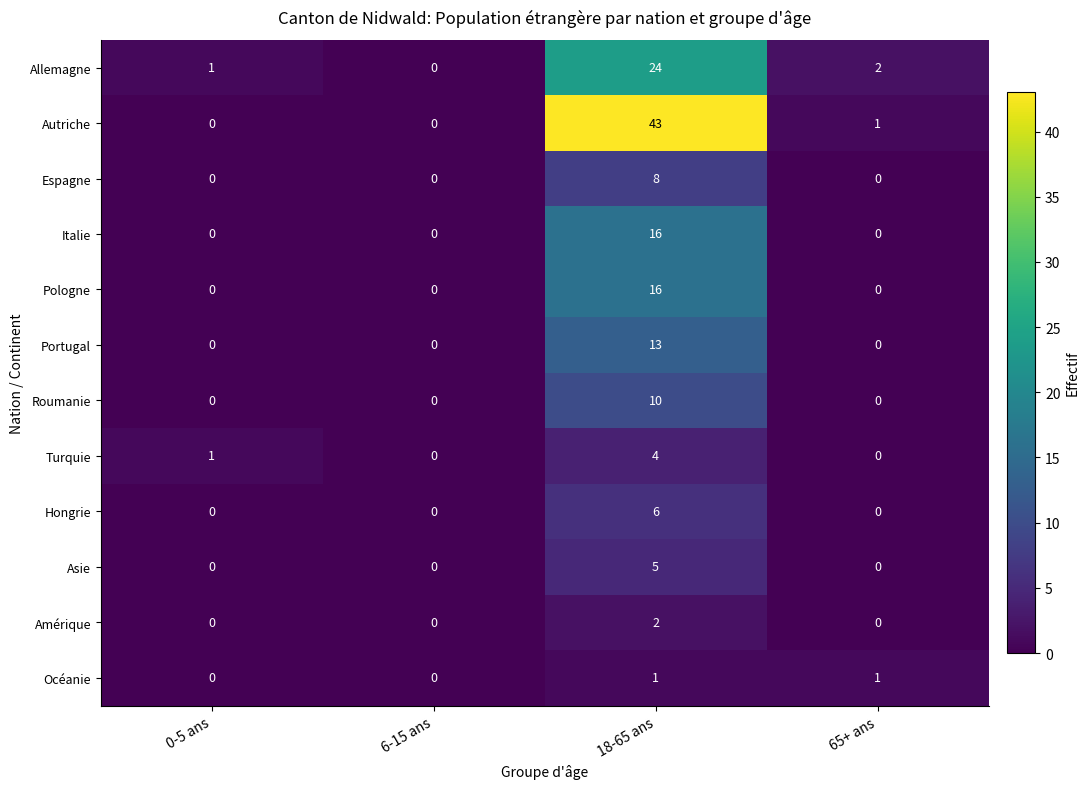

What is the difference between the maximum and second lowest values in the Autriche series?

43